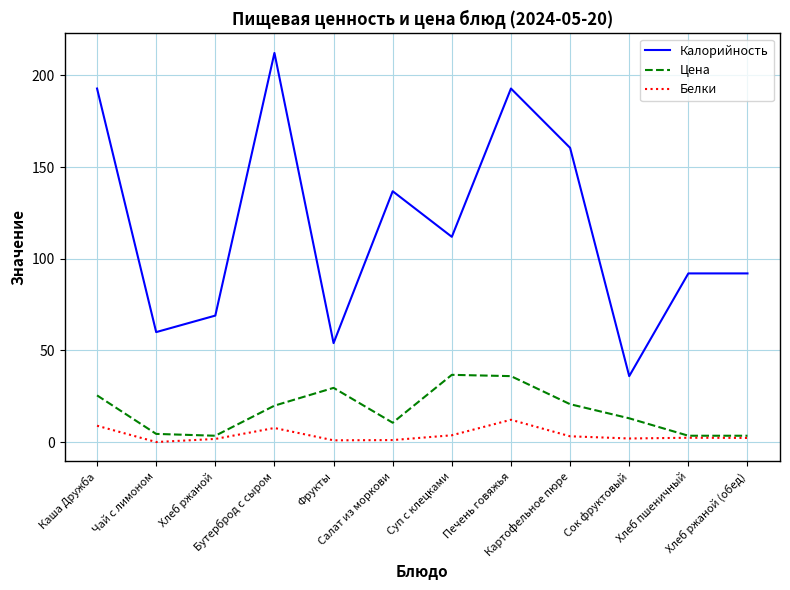

What are all the series names shown in the legend?

Калорийность, Цена, Белки